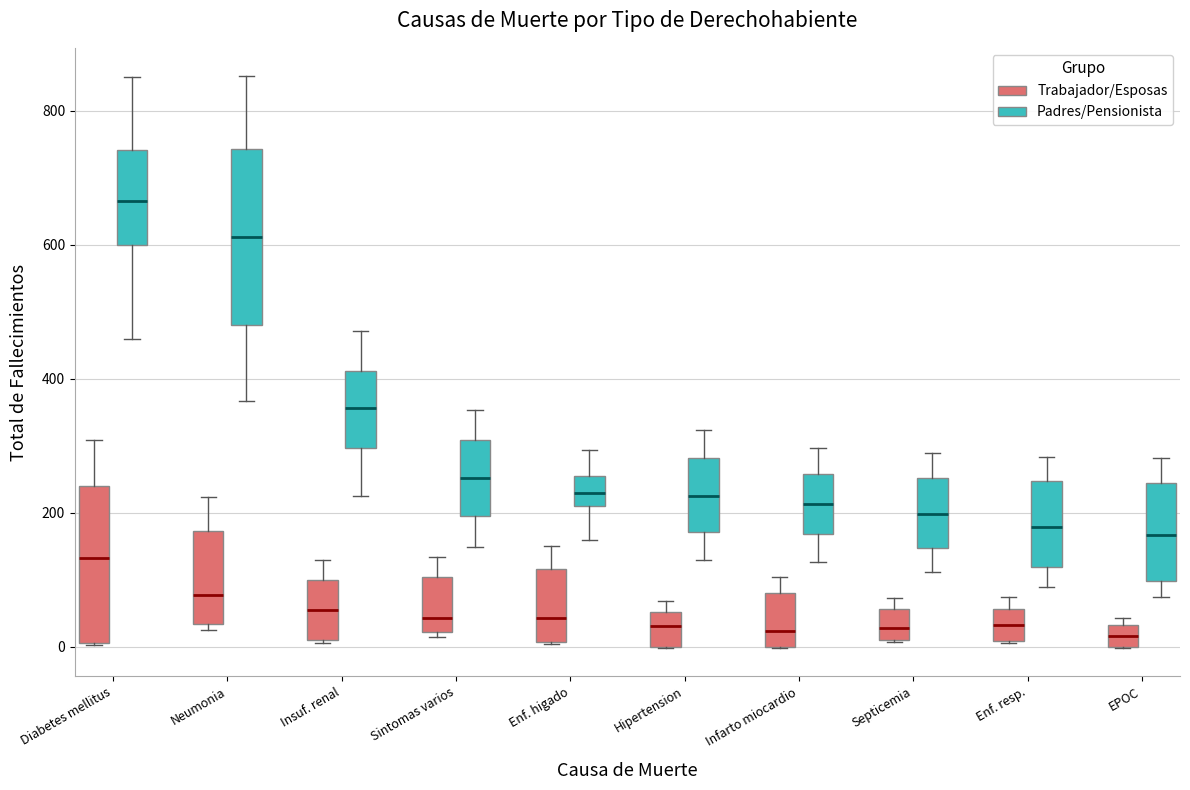

Reading left to right, transcribe this box plot: for each box, give where its median line is, the range the box spans, and where its two whiskers end, as read against the y-axis. The values are not printed on the chart, so give them approximately, as read against the axis.

Diabetes mellitus (Trabajador/Esposas): median 140, box 0 to 240, whiskers 0 to 300
Diabetes mellitus (Padres/Pensionista): median 660, box 600 to 740, whiskers 460 to 860
Neumonia (Trabajador/Esposas): median 80, box 40 to 180, whiskers 20 to 220
Neumonia (Padres/Pensionista): median 620, box 480 to 740, whiskers 360 to 860
Insuf. renal (Trabajador/Esposas): median 60, box 0 to 100, whiskers 0 to 120
Insuf. renal (Padres/Pensionista): median 360, box 300 to 420, whiskers 220 to 480
Sintomas varios (Trabajador/Esposas): median 40, box 20 to 100, whiskers 20 (just below the box's lower edge) to 140
Sintomas varios (Padres/Pensionista): median 260, box 200 to 300, whiskers 140 to 360
Enf. higado (Trabajador/Esposas): median 40, box 0 to 120, whiskers 0 to 160
Enf. higado (Padres/Pensionista): median 220 (inside the box), box 220 to 260, whiskers 160 to 300
Hipertension (Trabajador/Esposas): median 40, box 0 to 60, whiskers 0 to 60 (just above the box's upper edge)
Hipertension (Padres/Pensionista): median 220, box 180 to 280, whiskers 120 to 320
Infarto miocardio (Trabajador/Esposas): median 20, box 0 to 80, whiskers 0 to 100
Infarto miocardio (Padres/Pensionista): median 220, box 160 to 260, whiskers 120 to 300
Septicemia (Trabajador/Esposas): median 20 (inside the box), box 20 to 60, whiskers 0 to 80
Septicemia (Padres/Pensionista): median 200, box 140 to 260, whiskers 120 to 280
Enf. resp. (Trabajador/Esposas): median 40, box 0 to 60, whiskers 0 to 80
Enf. resp. (Padres/Pensionista): median 180, box 120 to 240, whiskers 80 to 280
EPOC (Trabajador/Esposas): median 20, box 0 to 40, whiskers 0 to 40 (just above the box's upper edge)
EPOC (Padres/Pensionista): median 160, box 100 to 240, whiskers 80 to 280